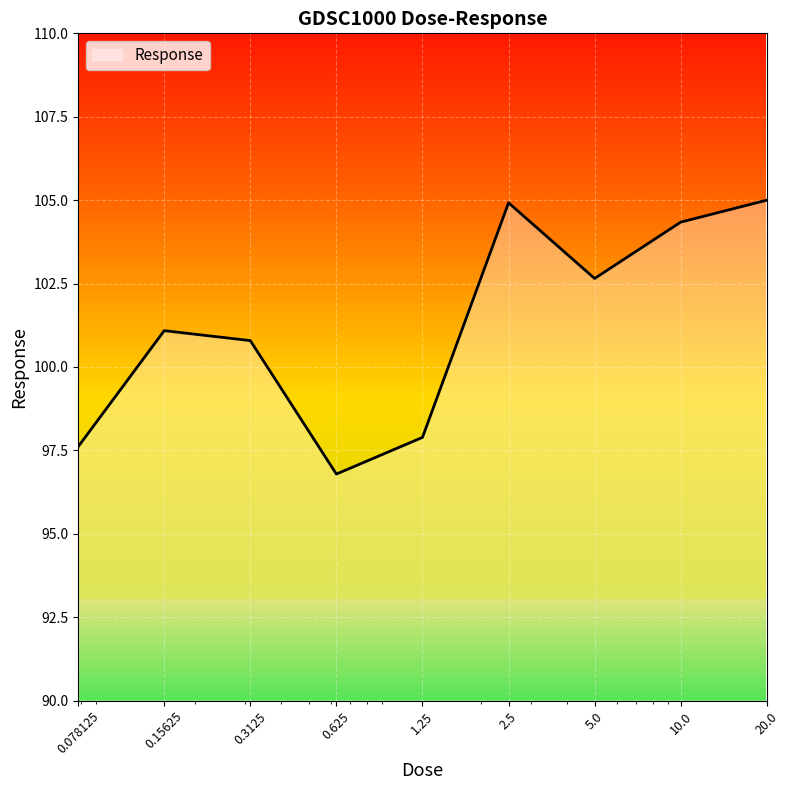

What is the smallest value displayed?

96.8